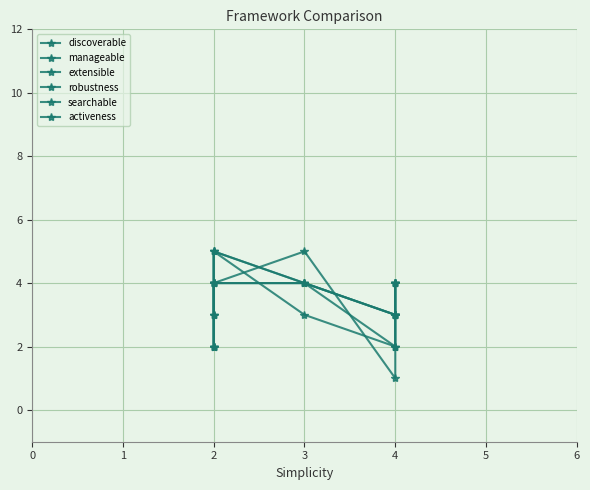

How many series are shown in this chart?

6